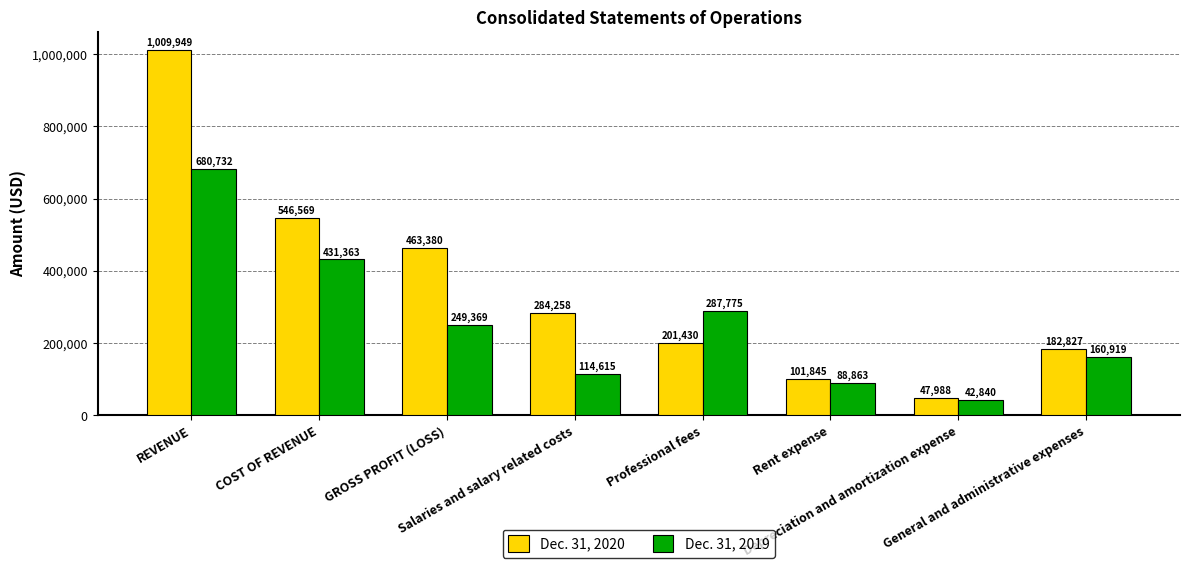

What is the average value of the Dec. 31, 2019 series?

257060